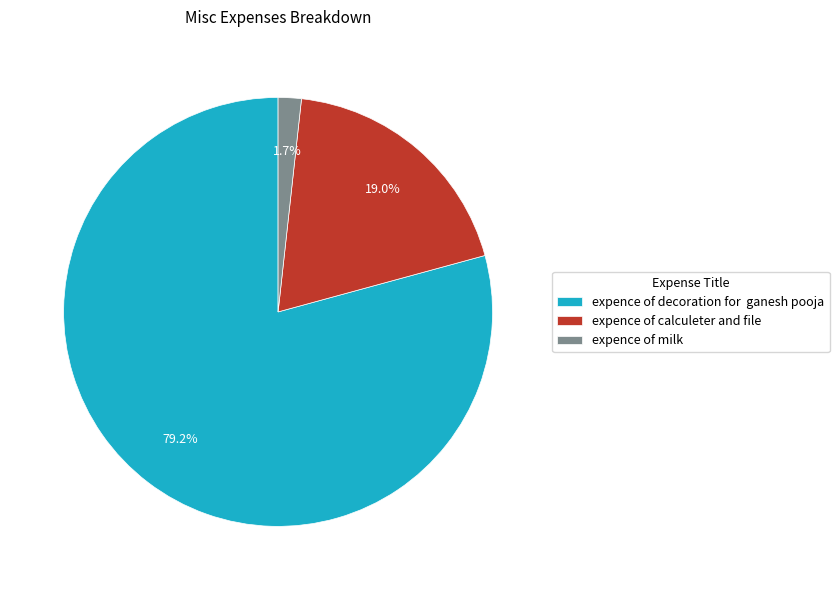

Which slice is the largest?

expence of decoration for ganesh pooja